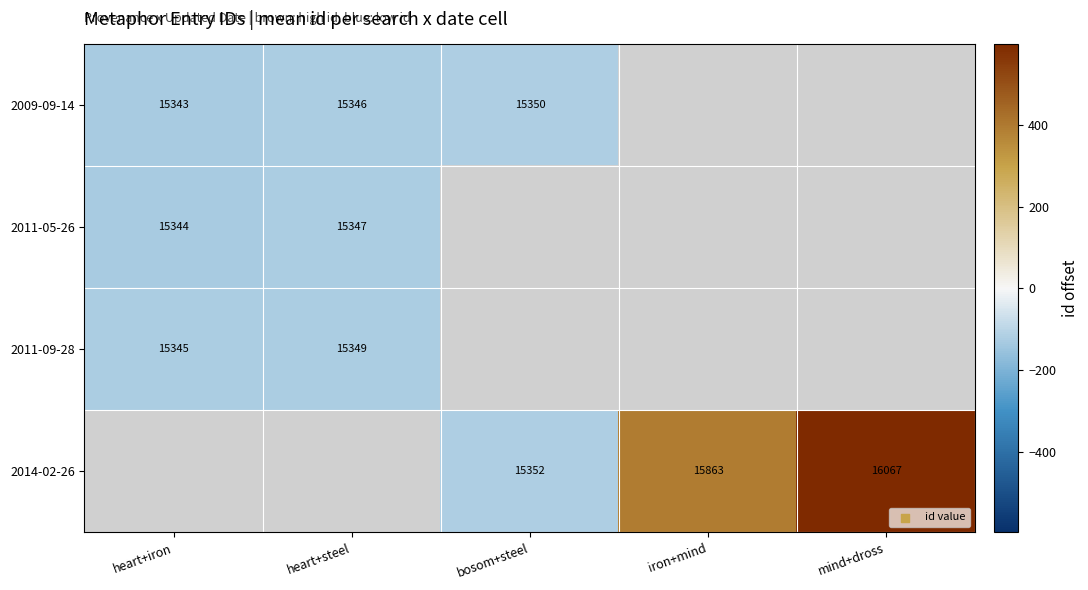

Count the number of data series in this chart.

4